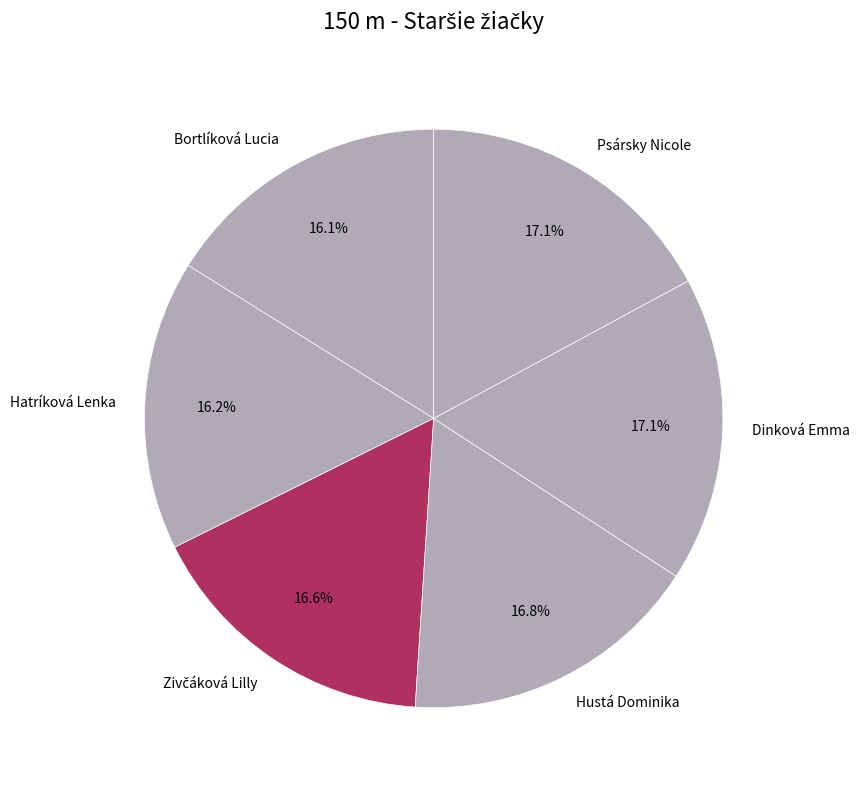

To the nearest percent, what percentage of the pie is Bortlíková Lucia?

16%